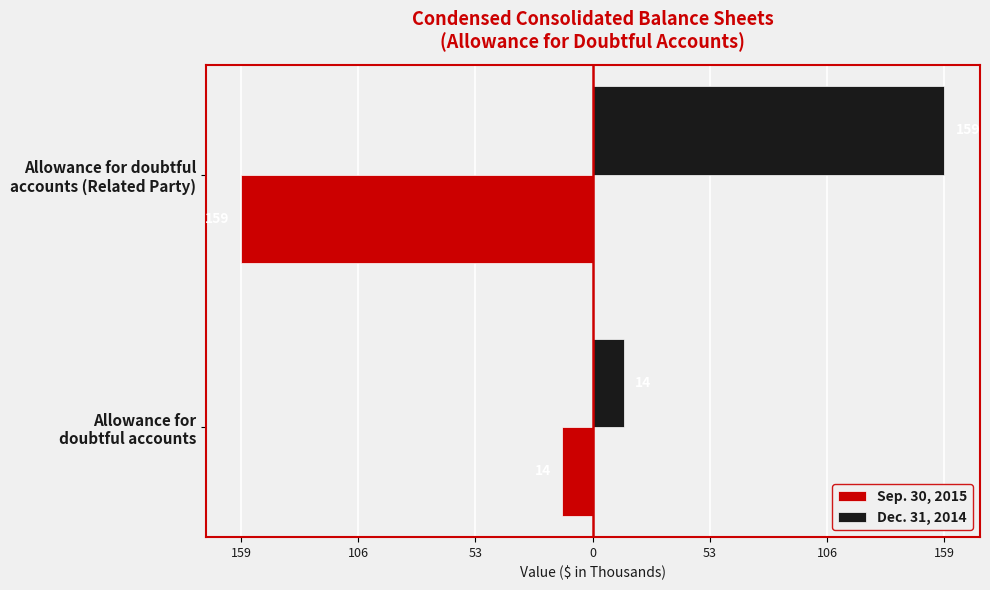

What are all the series names shown in the legend?

Sep. 30, 2015, Dec. 31, 2014